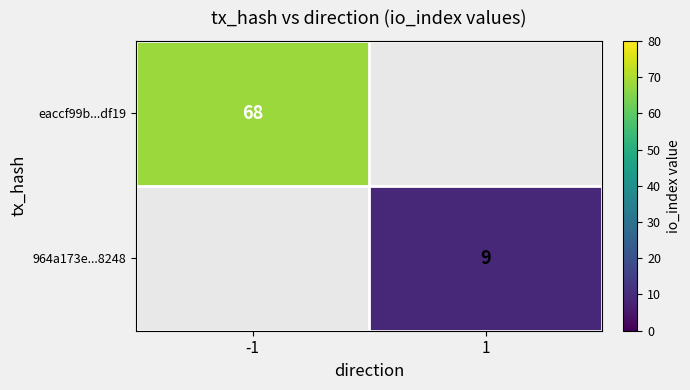

Is it true that eaccf99b...df19 equals 68 at -1?

True